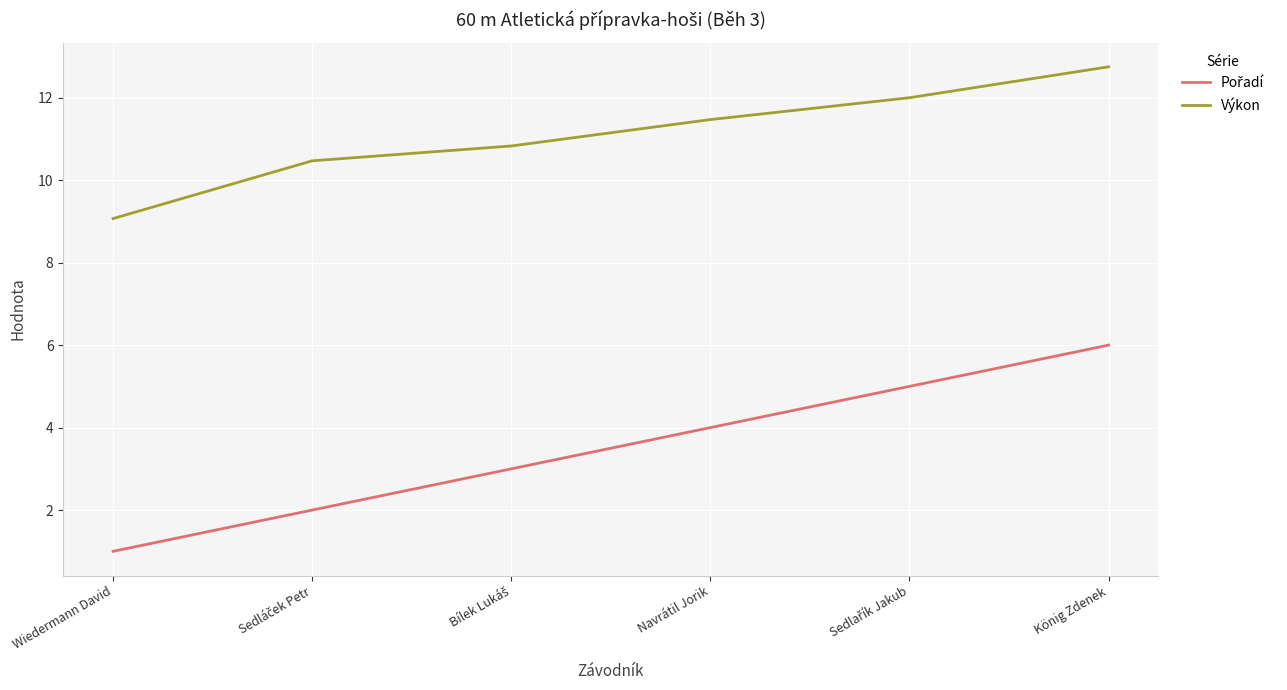

Which label corresponds to the smallest value in the chart?

Wiedermann David